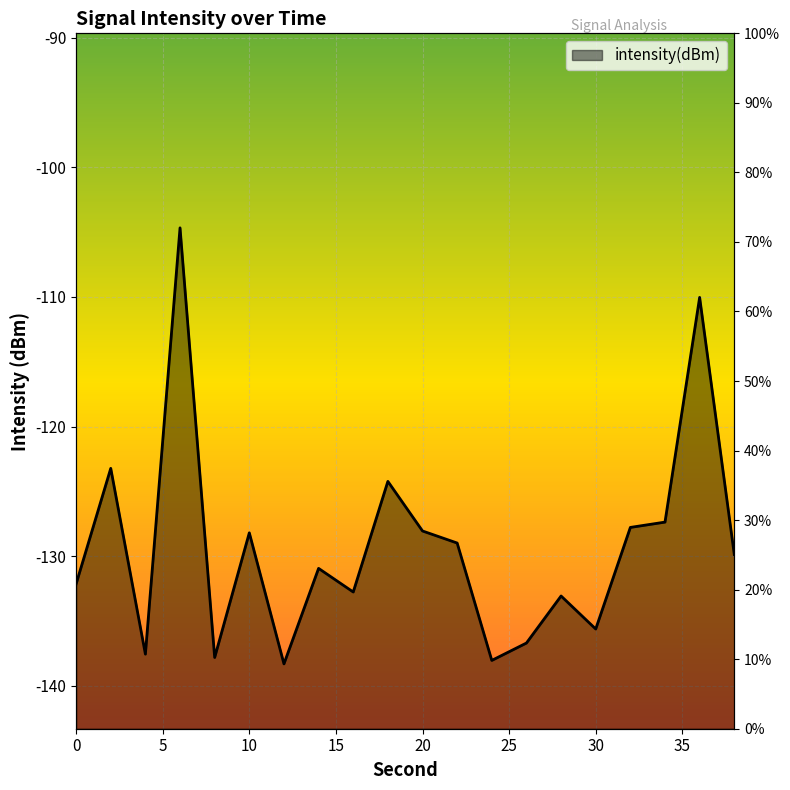

What is the sum of the values at 12 and 10?

-266.5